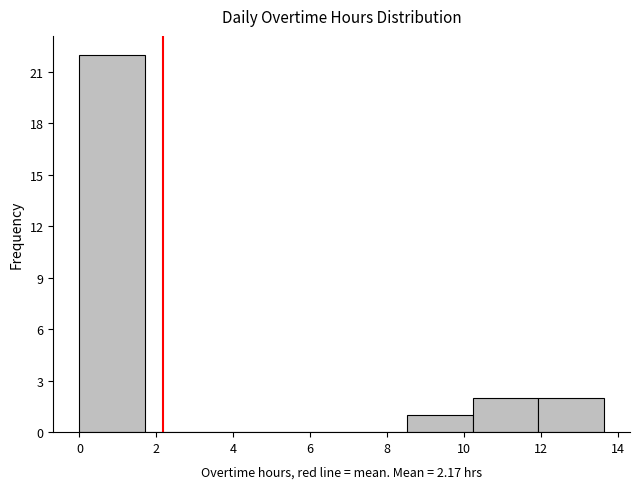

Reading left to right, transcribe this chart: for each bar, give the range it covers on the x-axis and its height. Neither the bar edges nor the heights are printed on the chart, so give them approximately, as read against the axes.

0.0 to 1.8: 22
1.8 to 3.4: 0
3.4 to 5.2: 0
5.2 to 6.8: 0
6.8 to 8.6: 0
8.6 to 10.2: 1
10.2 to 12.0: 2
12.0 to 13.6: 2